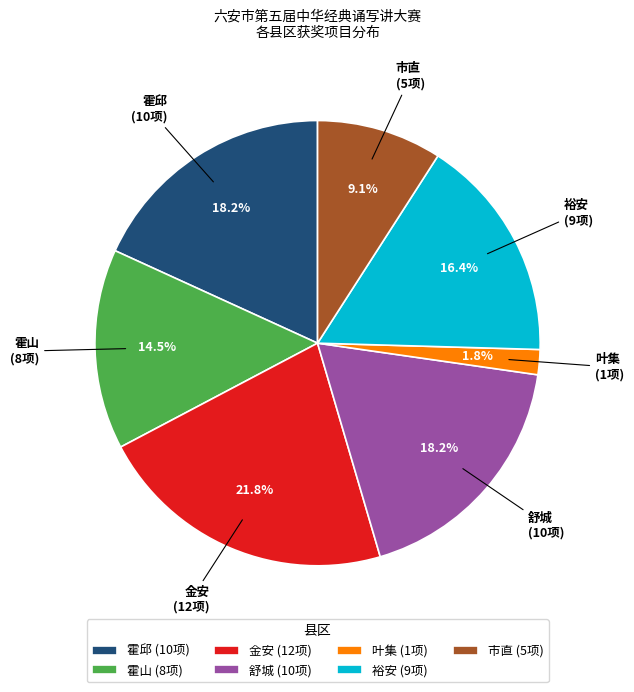

To the nearest percent, what is the average slice percentage?

14%